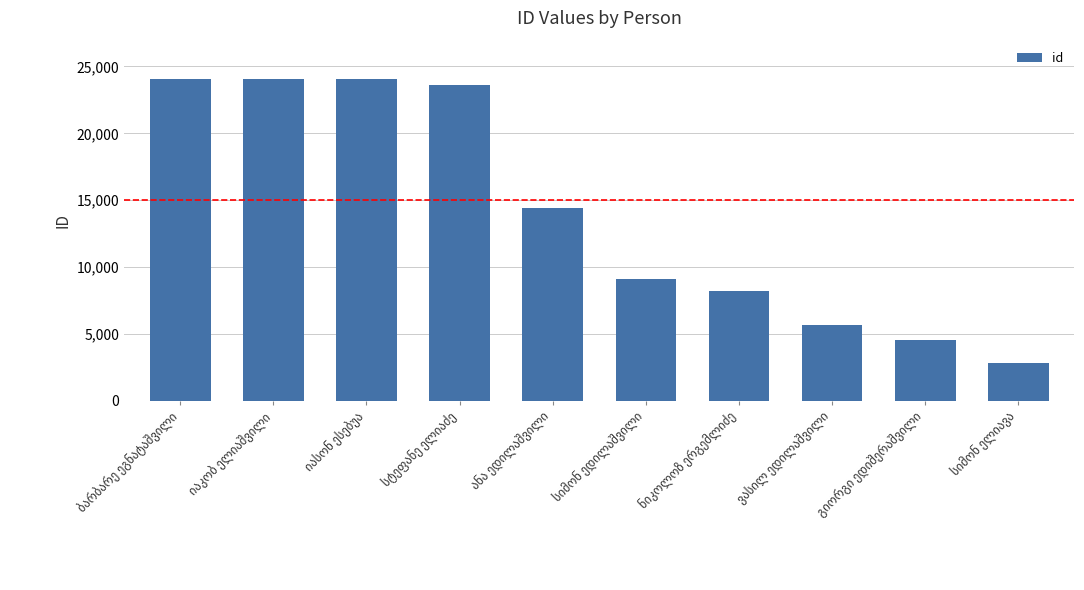

Are the bars grouped side by side (vs. stacked)?

No